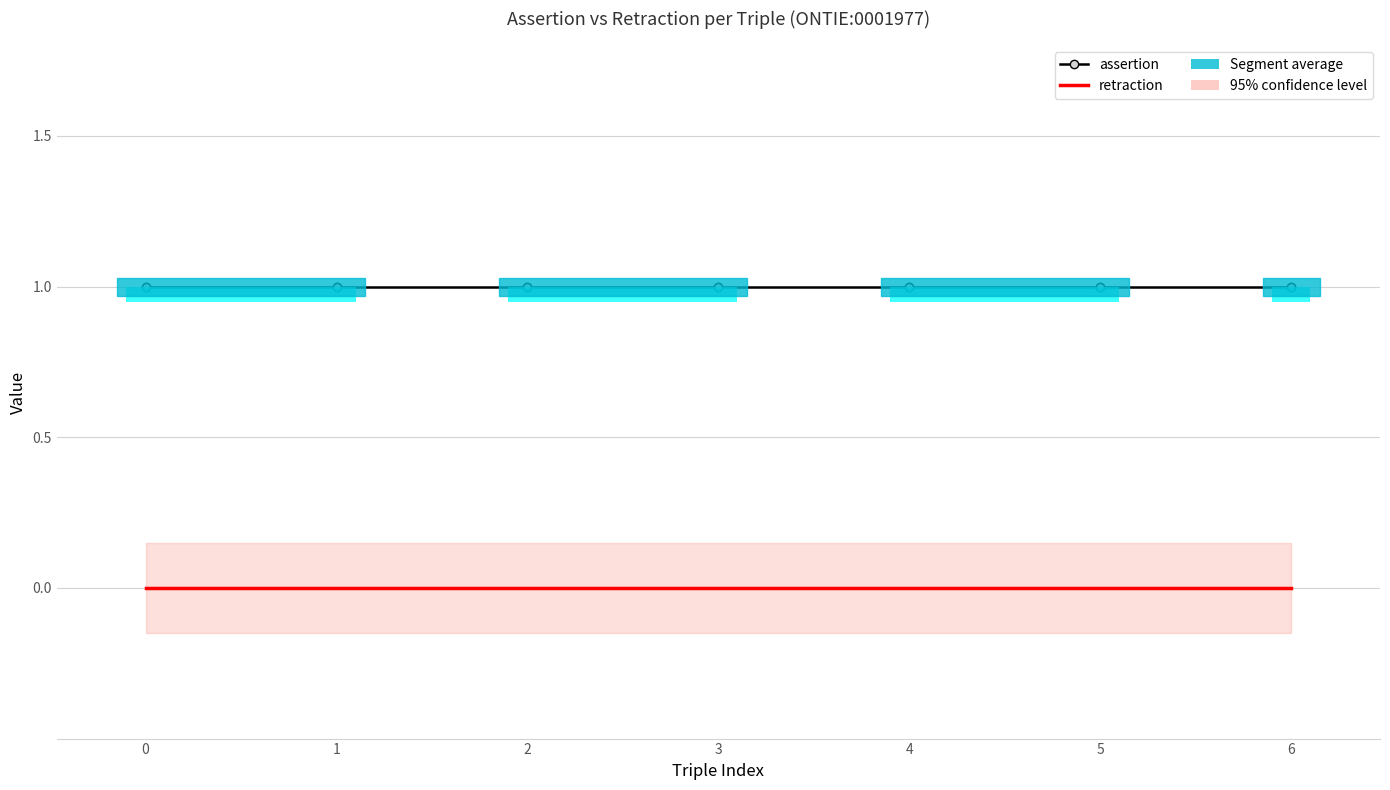

What is the spread (max minus min) of values at 4?

1